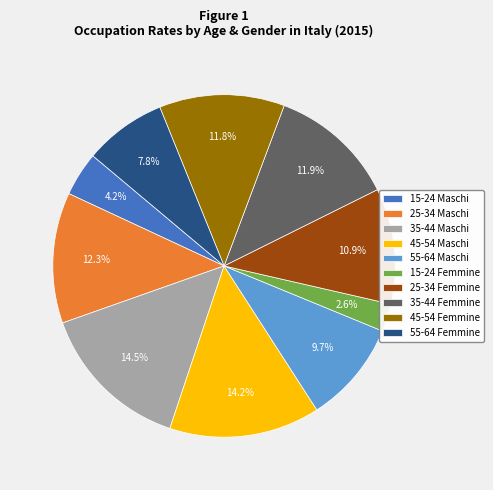

How many segments does this pie chart have?

10